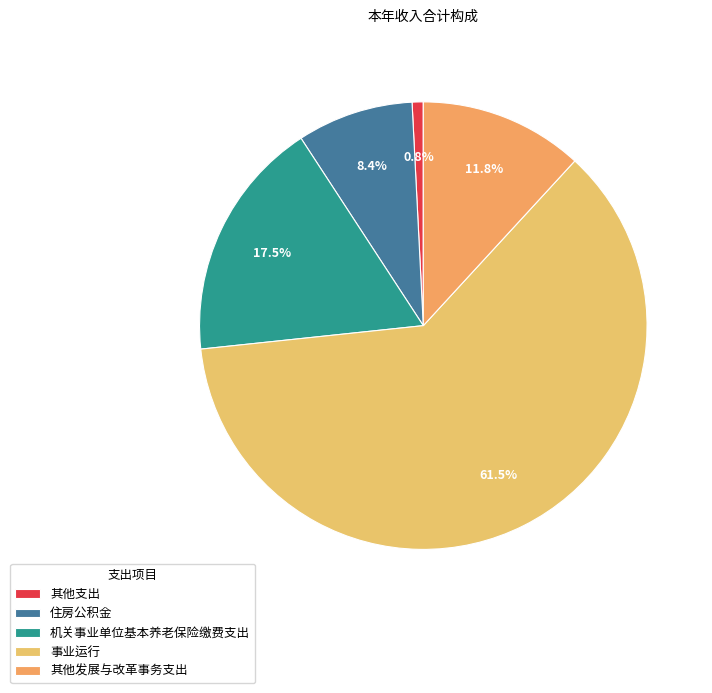

The 住房公积金 slice represents 8% of the pie. True or false?

True